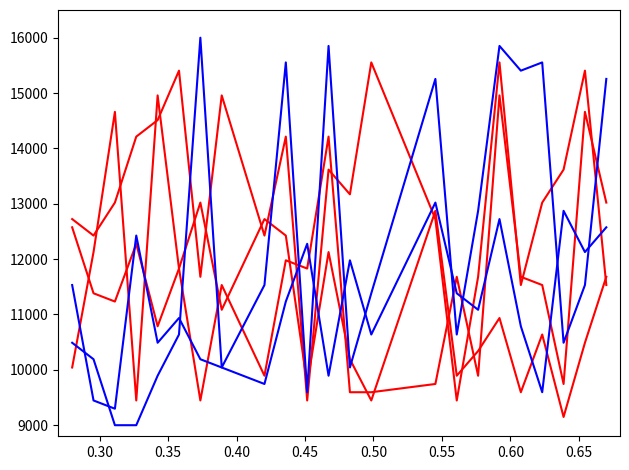

Does the chart have visible grid lines?

No